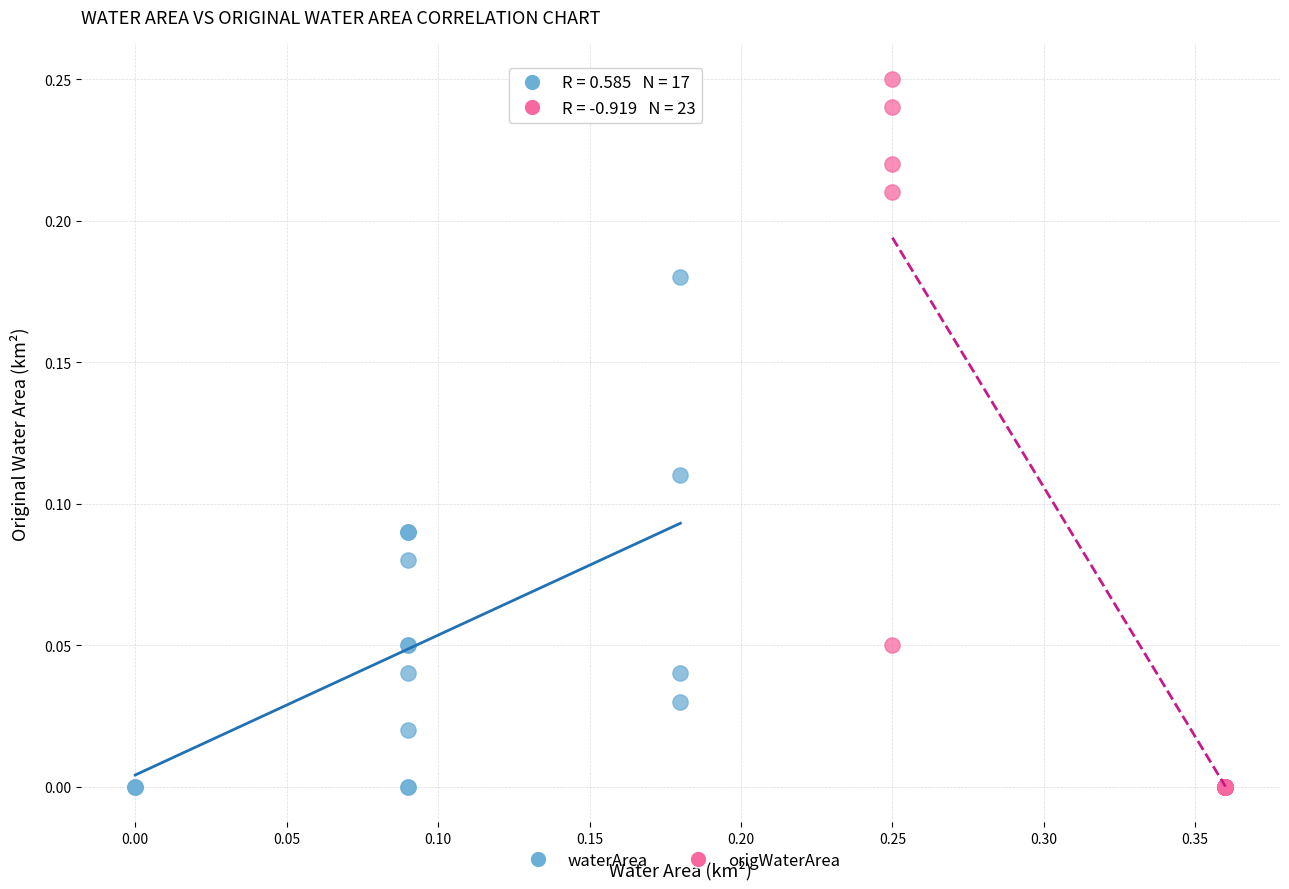

Which series has the widest spread of Y values?

origWaterArea